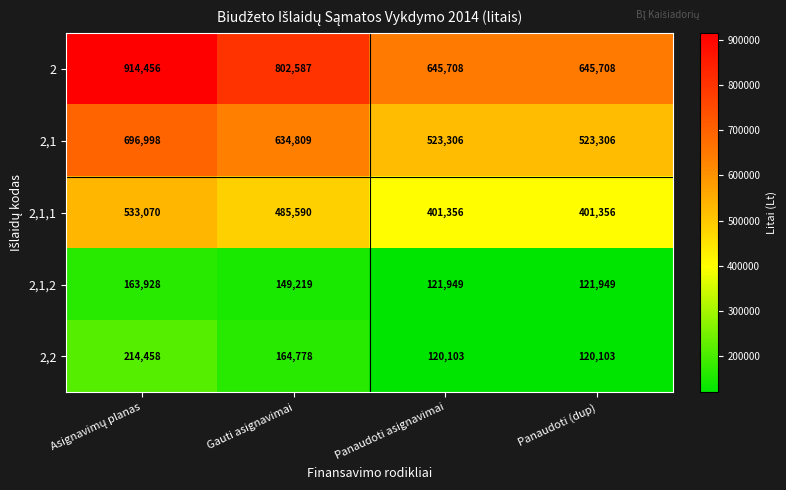

Is it true that 2,1,2 equals 121949 at Panaudoti (dup)?

True